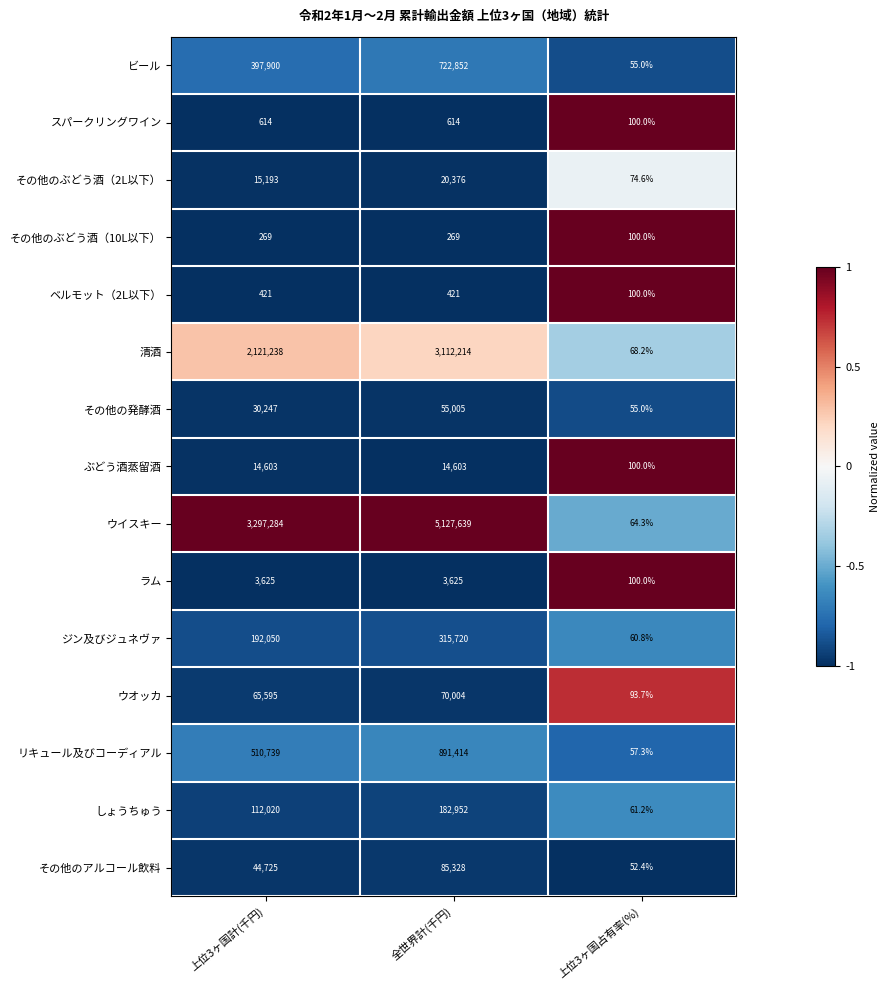

Which label corresponds to the largest value in the chart?

全世界計(千円)